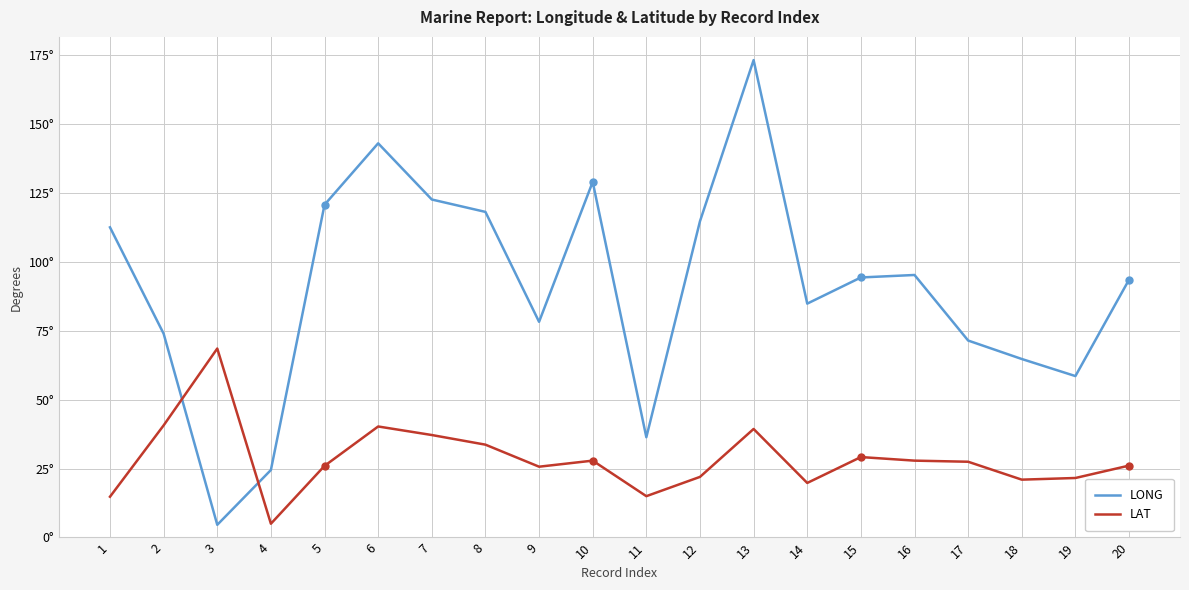

Reading left to right, what are all the values shown in this chart?

LONG: 1=112.6	2=74.0	3=4.6	4=24.5	5=120.8	6=143.1	7=122.7	8=118.2	9=78.3	10=129.1	11=36.4	12=114.8	13=173.3	14=84.9	15=94.4	16=95.3	17=71.5	18=64.8	19=58.6	20=93.6
LAT: 1=14.8	2=40.7	3=68.6	4=5.0	5=26.0	6=40.3	7=37.2	8=33.7	9=25.7	10=27.9	11=15.0	12=22.0	13=39.4	14=19.8	15=29.2	16=27.9	17=27.5	18=21.0	19=21.6	20=26.1